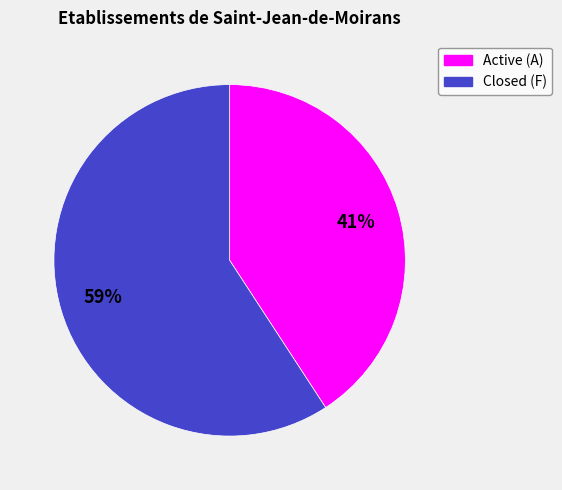

Count the number of slices in the pie.

2